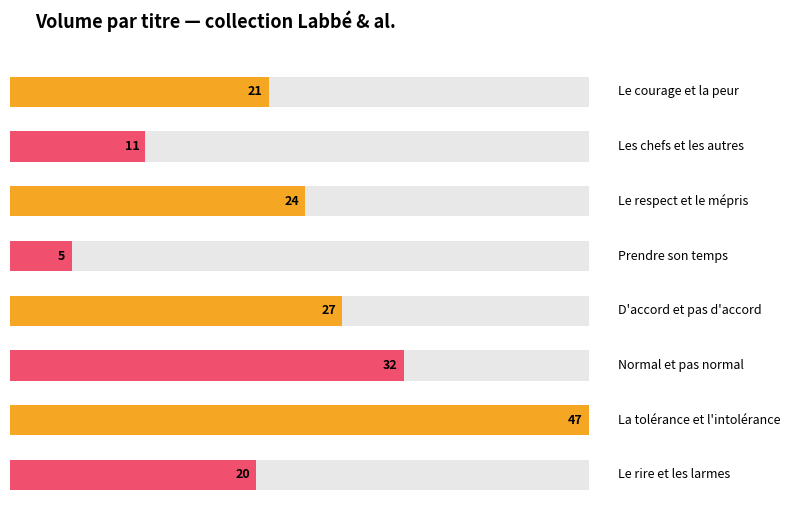

What is the label of the 5th bar from the left?

D'accord et pas d'accord